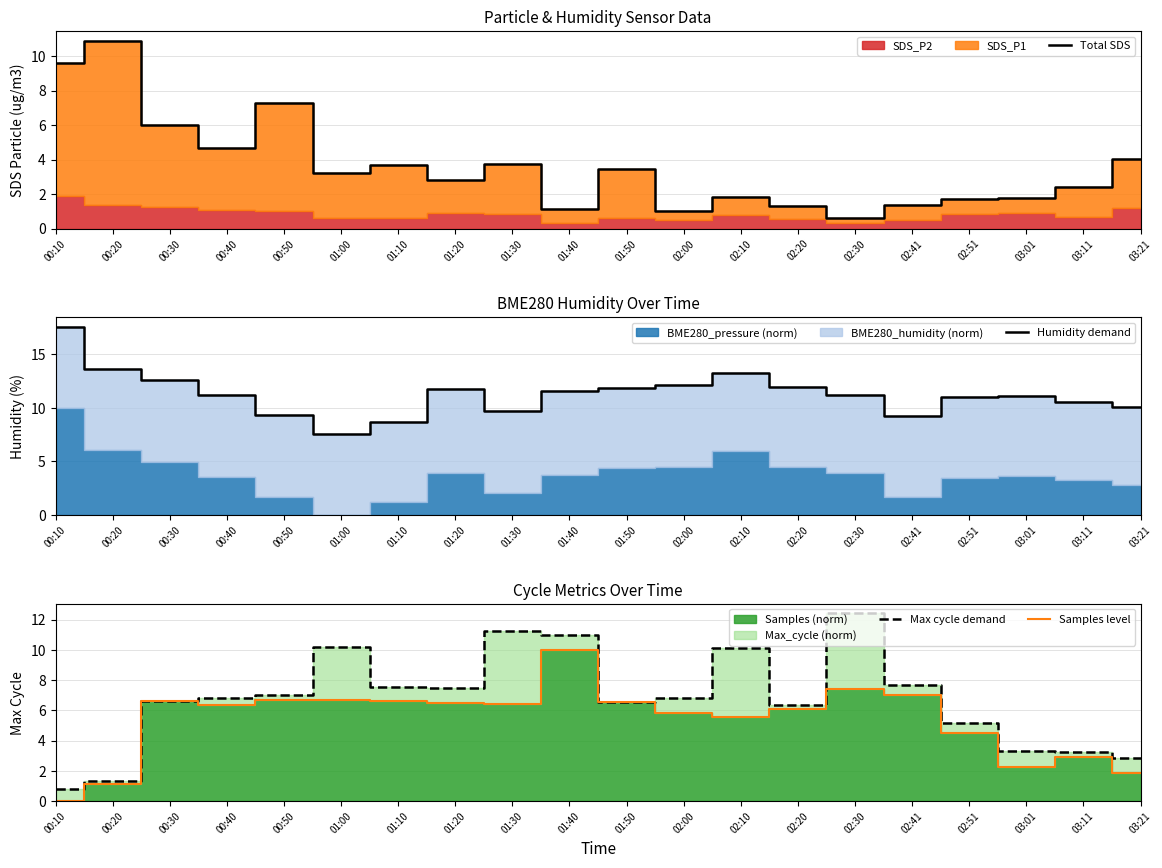

True or false: Humidity demand has more than 1 interior local peaks.

True